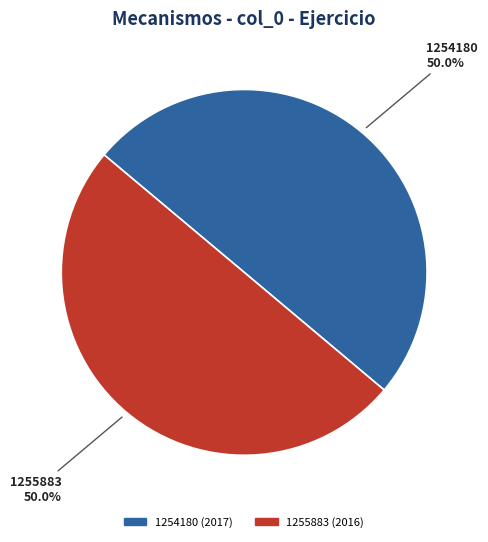

How many slices are in this pie chart?

2